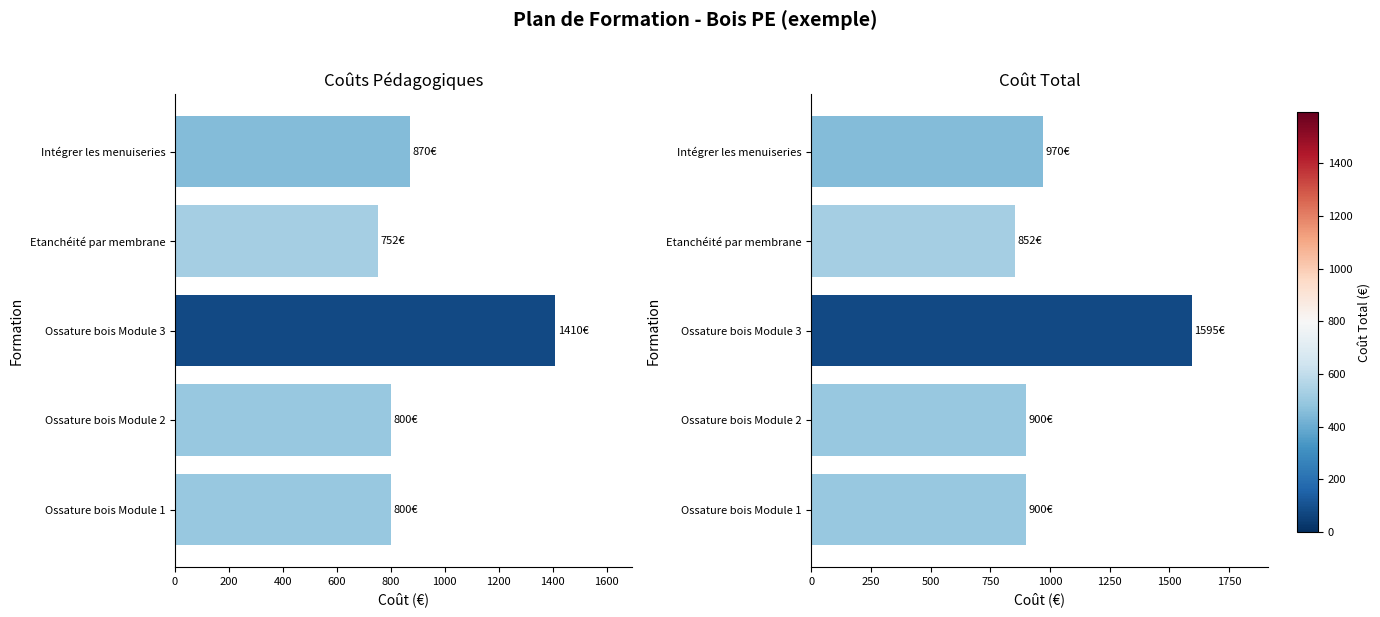

How many distinct data groups are displayed?

2